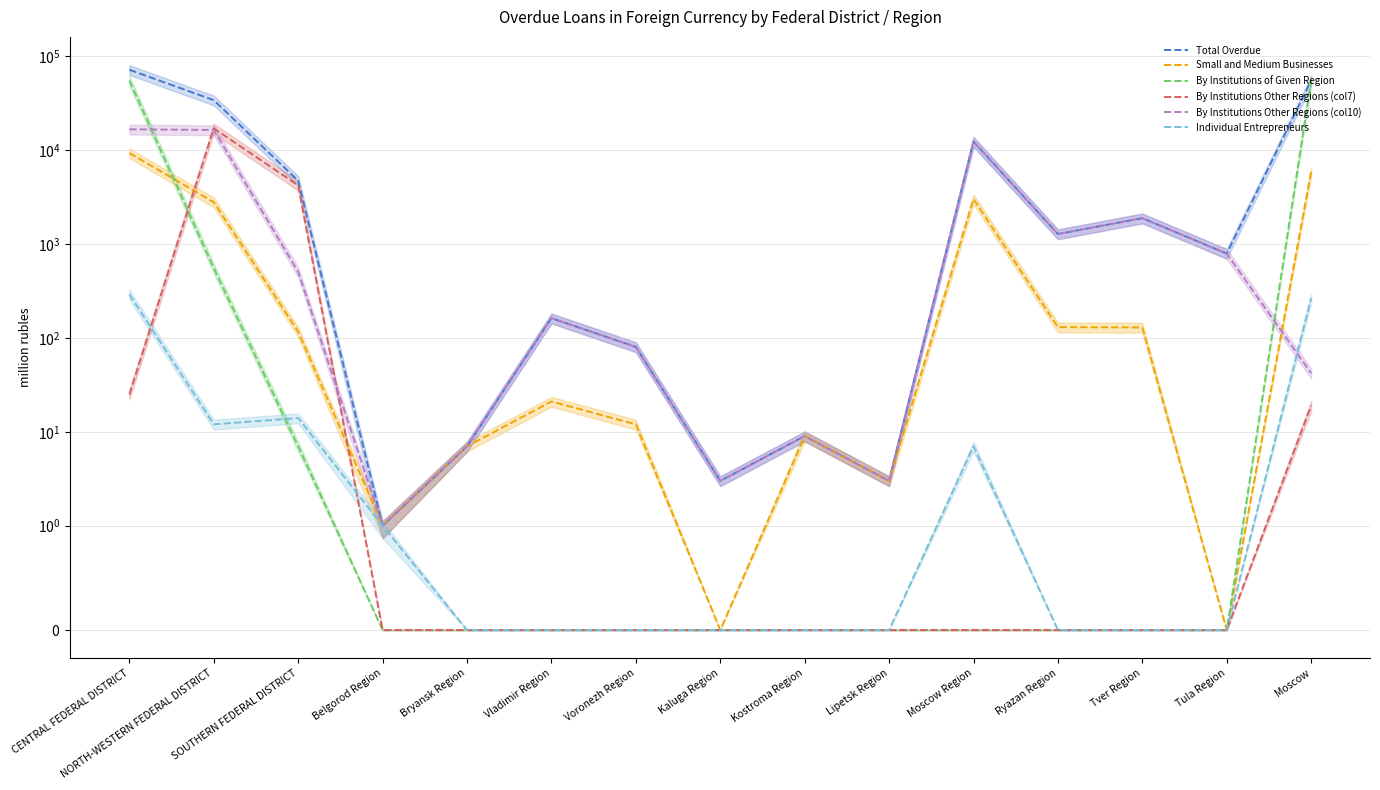

Is this an area chart (filled region under the line)?

No